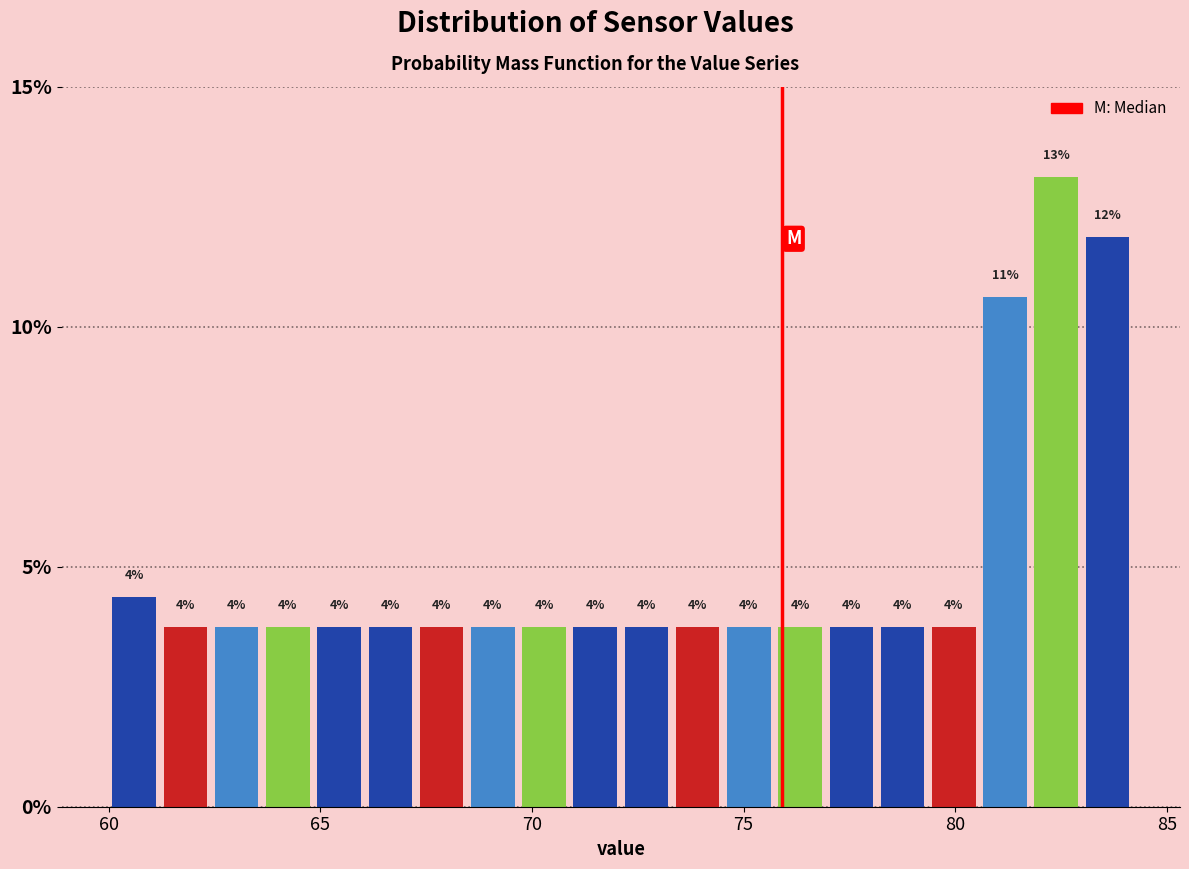

Around what value on the x-axis is the tallest bar? Give the approximate position of its centre, as read against the axis.

82.5